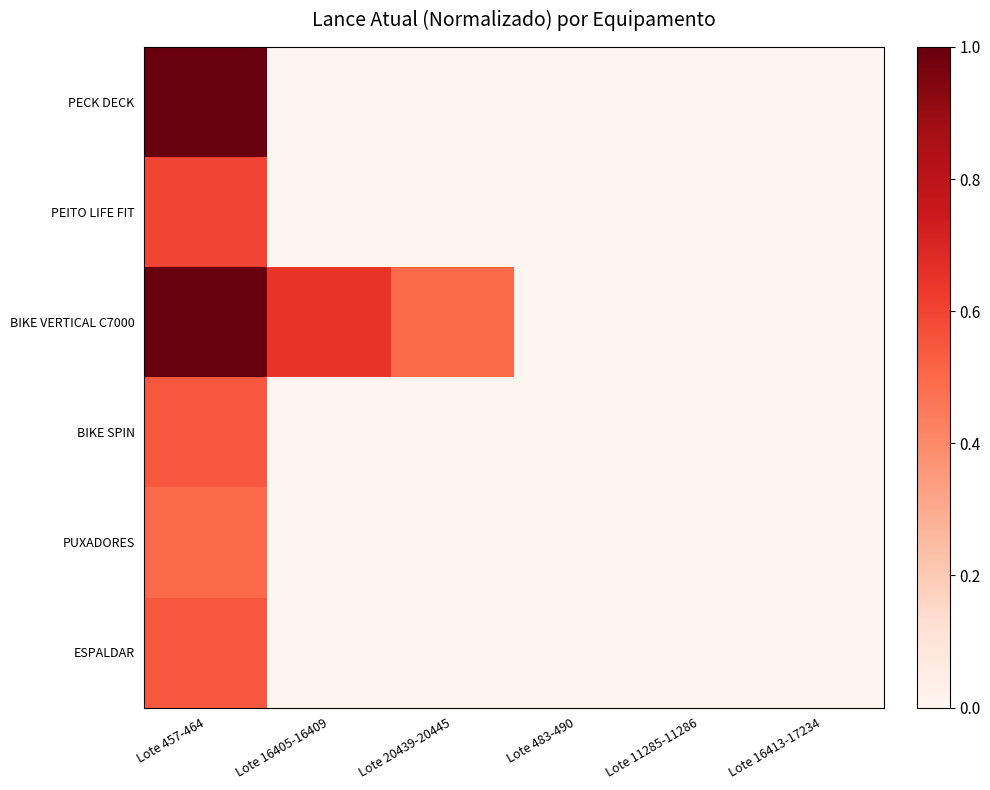

Reading right to left, list all the values displayed in this chart.

PECK DECK: Lote 16413-17234=0.0	Lote 11285-11286=0.0	Lote 483-490=0.0	Lote 20439-20445=0.0	Lote 16405-16409=0.0	Lote 457-464=1.0
PEITO LIFE FIT: Lote 16413-17234=0.0	Lote 11285-11286=0.0	Lote 483-490=0.0	Lote 20439-20445=0.0	Lote 16405-16409=0.0	Lote 457-464=0.6
BIKE VERTICAL C7000: Lote 16413-17234=0.0	Lote 11285-11286=0.0	Lote 483-490=0.0	Lote 20439-20445=0.5	Lote 16405-16409=0.7	Lote 457-464=1.0
BIKE SPIN: Lote 16413-17234=0.0	Lote 11285-11286=0.0	Lote 483-490=0.0	Lote 20439-20445=0.0	Lote 16405-16409=0.0	Lote 457-464=0.6
PUXADORES: Lote 16413-17234=0.0	Lote 11285-11286=0.0	Lote 483-490=0.0	Lote 20439-20445=0.0	Lote 16405-16409=0.0	Lote 457-464=0.5
ESPALDAR: Lote 16413-17234=0.0	Lote 11285-11286=0.0	Lote 483-490=0.0	Lote 20439-20445=0.0	Lote 16405-16409=0.0	Lote 457-464=0.6